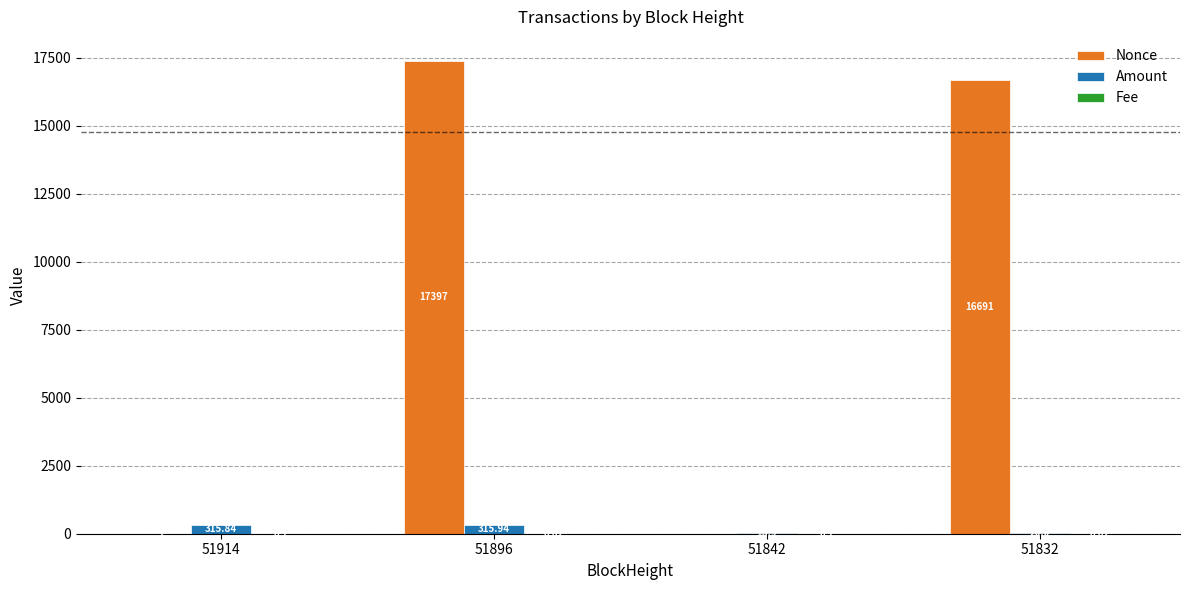

What is the average value of the Amount series?

167.7